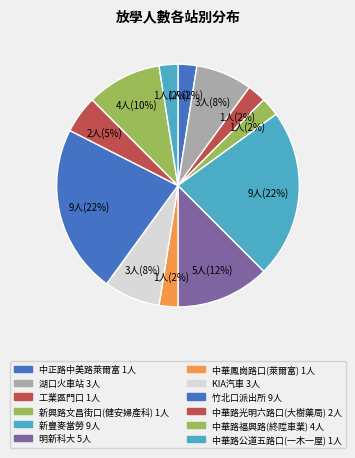

How many slices are in this pie chart?

12